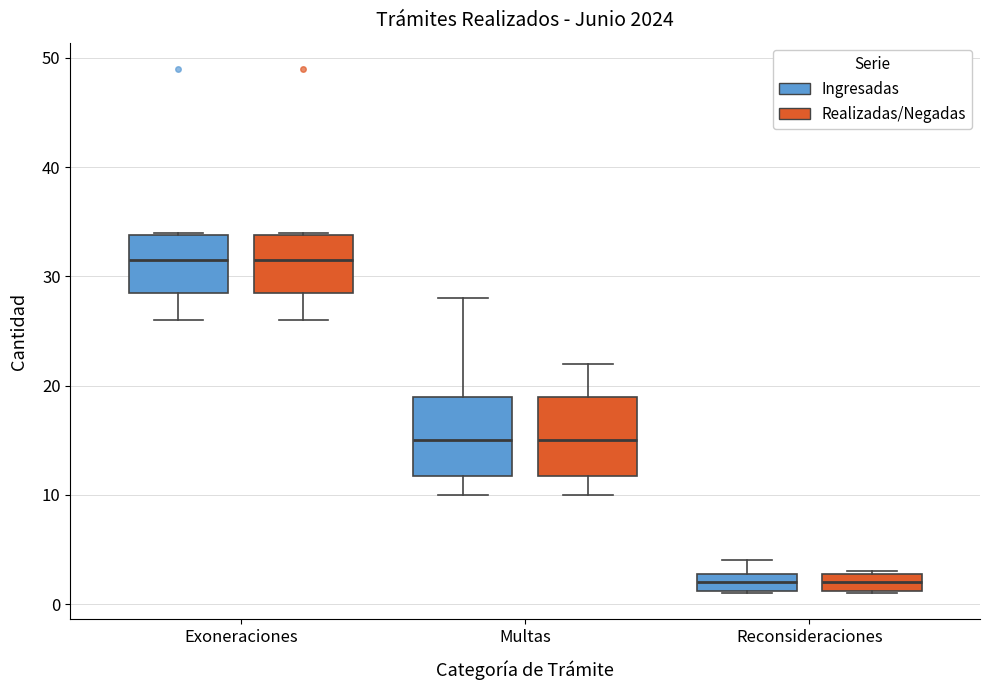

Where is the lower edge of the box for Multas (Ingresadas) on the y-axis? The values are not printed on the chart, so give them approximately, as read against the axis.

12